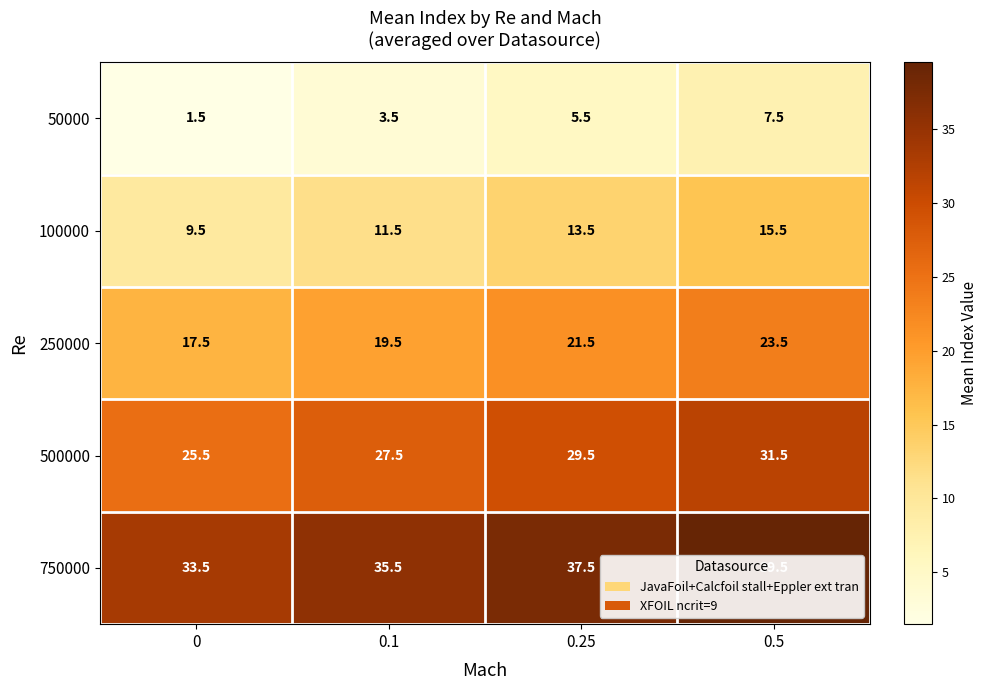

What is the difference between the highest and lowest values at 0.1?

32.0